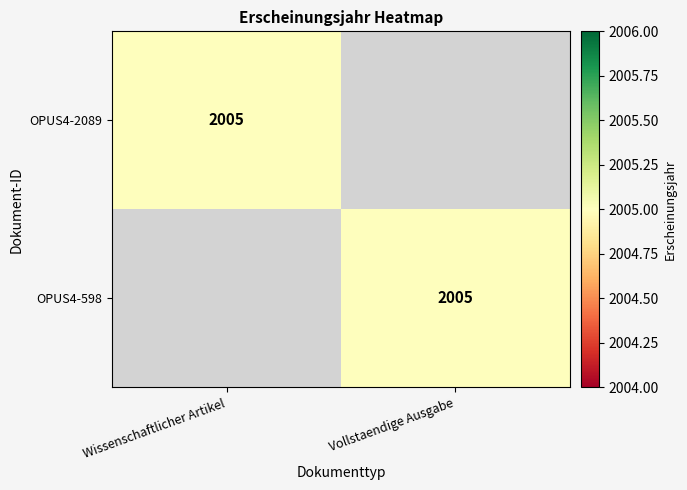

The OPUS4-598 series shows 2005 at Vollstaendige Ausgabe. True or false?

True